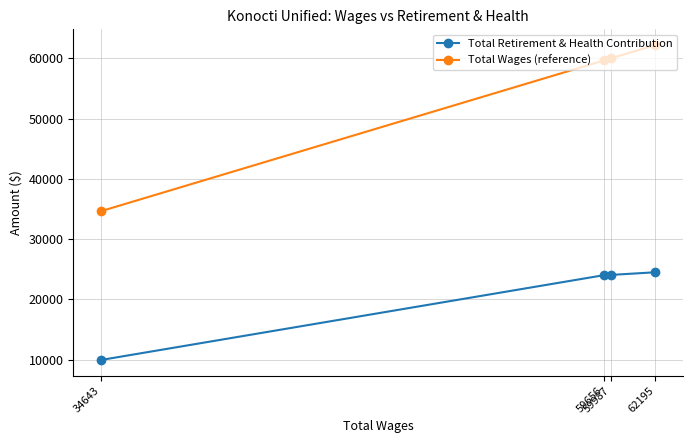

Is it true that Total Retirement & Health Contribution equals 24032 at 59656?

True